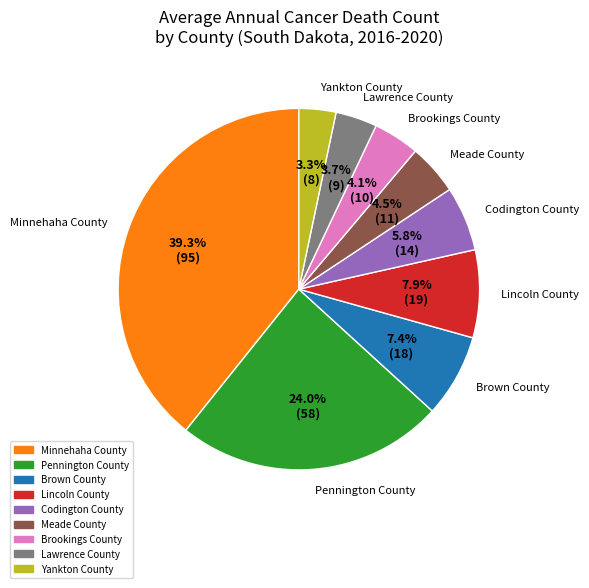

What percentage is the Brown County slice, to the nearest percent?

7%